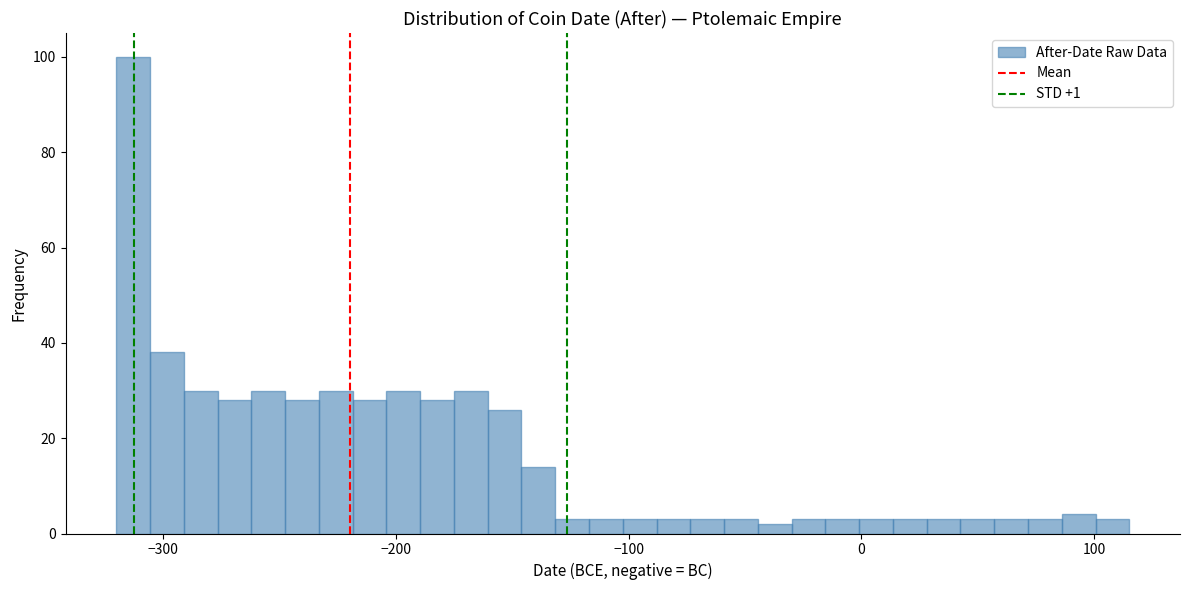

Around what value on the x-axis is the tallest bar? Give the approximate position of its centre, as read against the axis.

-310